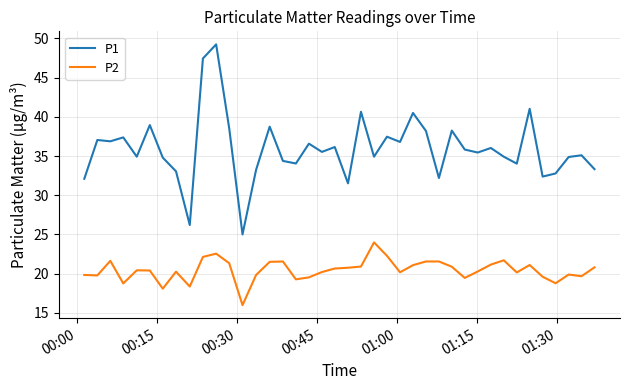

What is the minimum value shown in the chart?

16.0